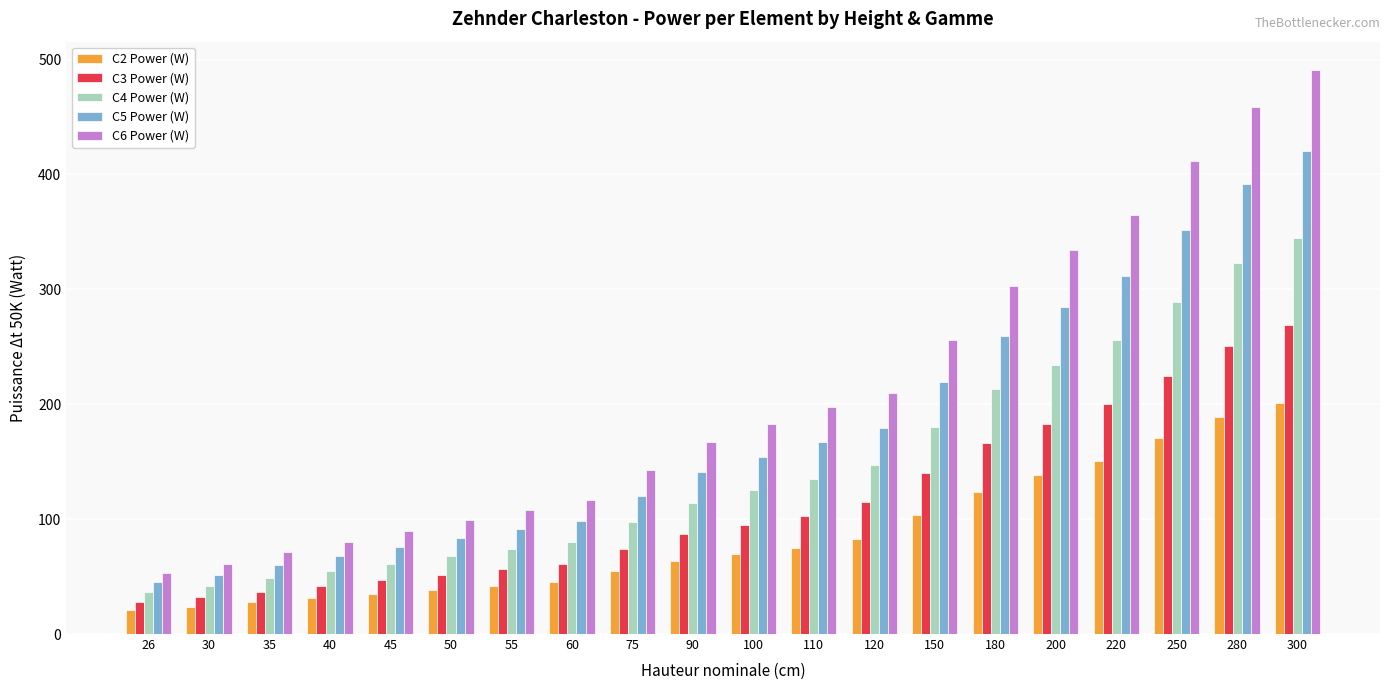

How many values in the C2 Power (W) series are below 69?

10